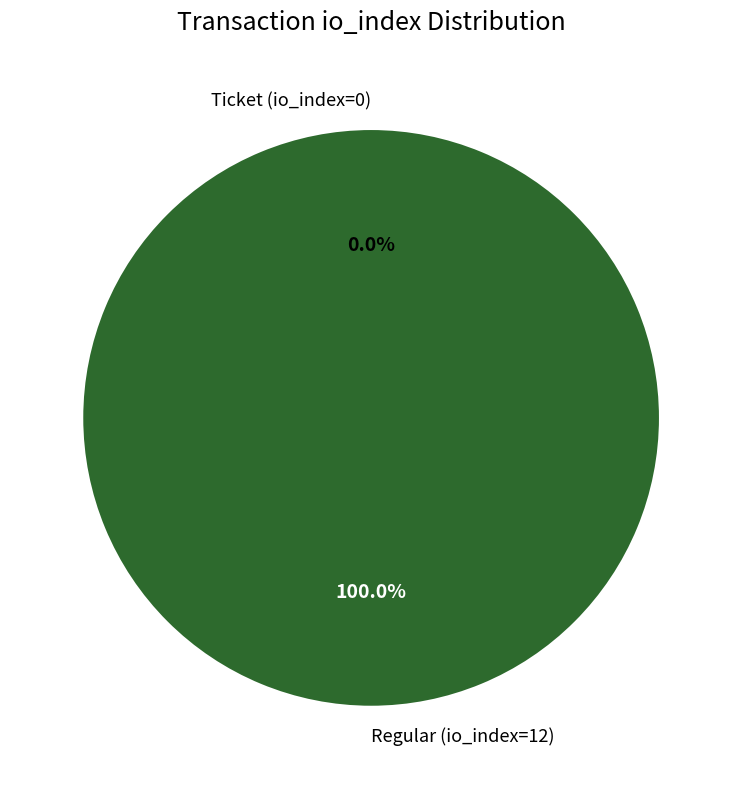

Which slice is the smallest?

Ticket (io_index=0)